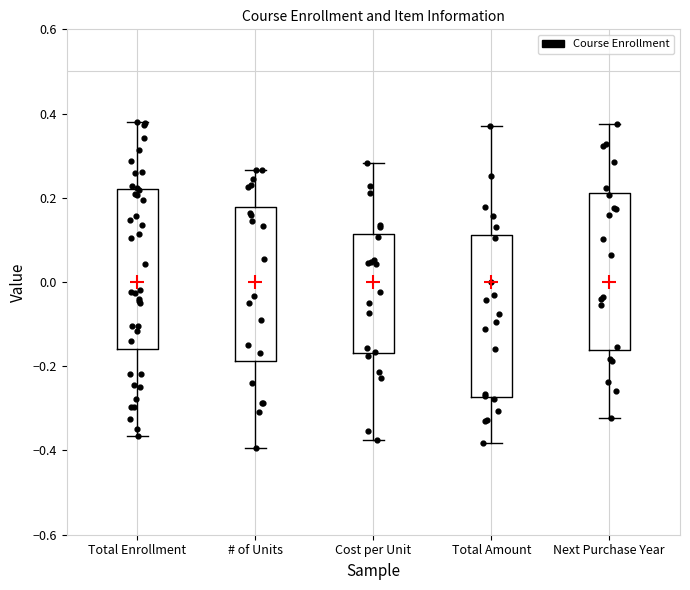

Where does the lower whisker of the box for Total Enrollment end on the y-axis? The values are not printed on the chart, so give them approximately, as read against the axis.

-0.36